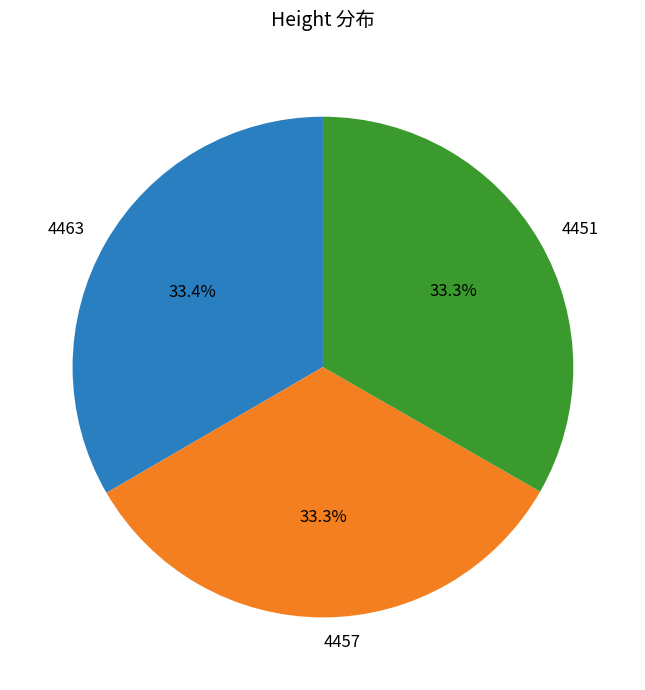

Is it true that 4457 is 41% of the pie?

False